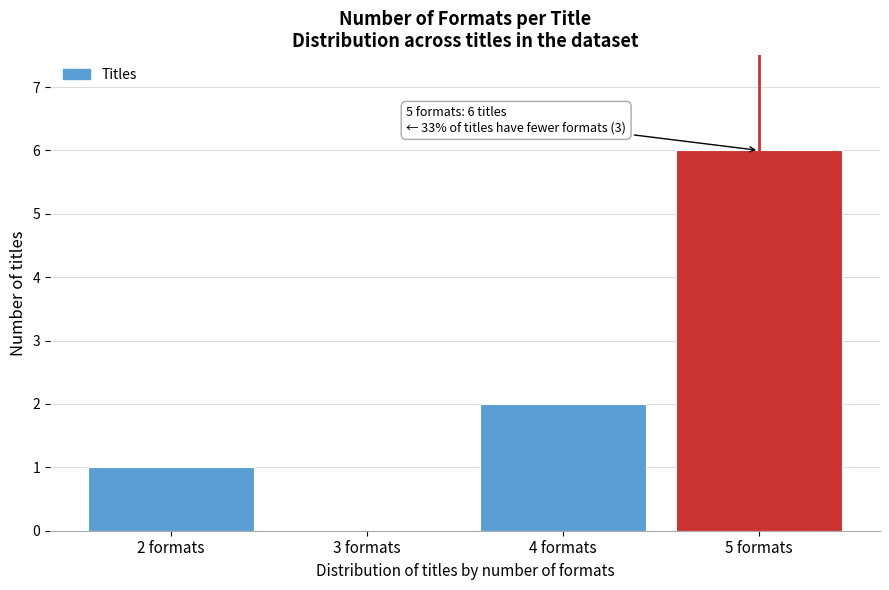

Reading left to right, transcribe all the data shown in this chart.

2 formats=1	3 formats=0	4 formats=2	5 formats=6